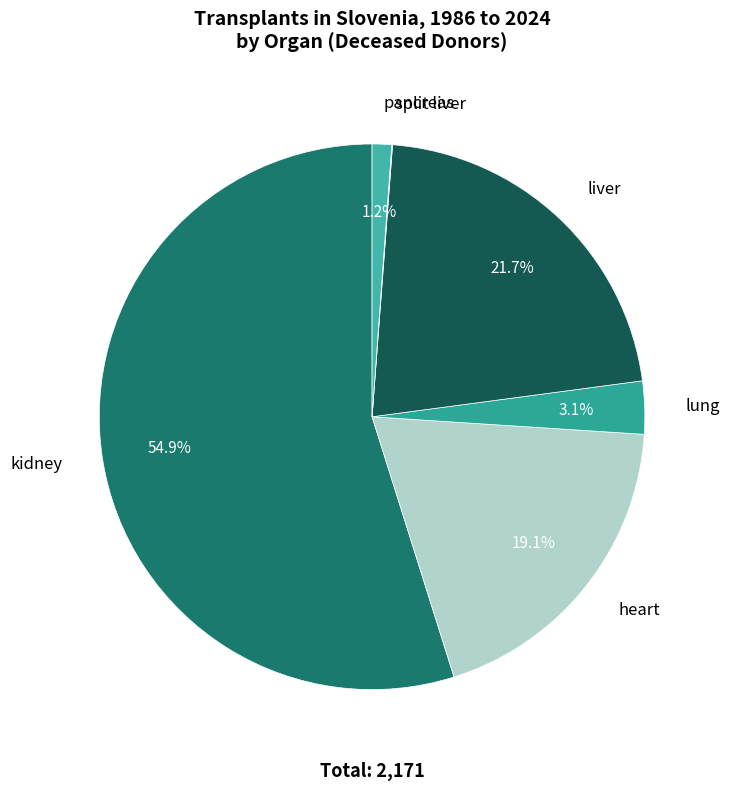

Between liver and pancreas, which is larger?

liver